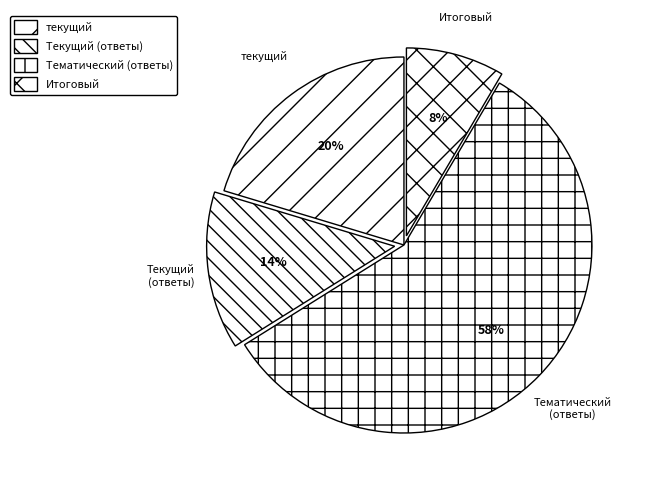

Does any single category account for the majority?

Yes